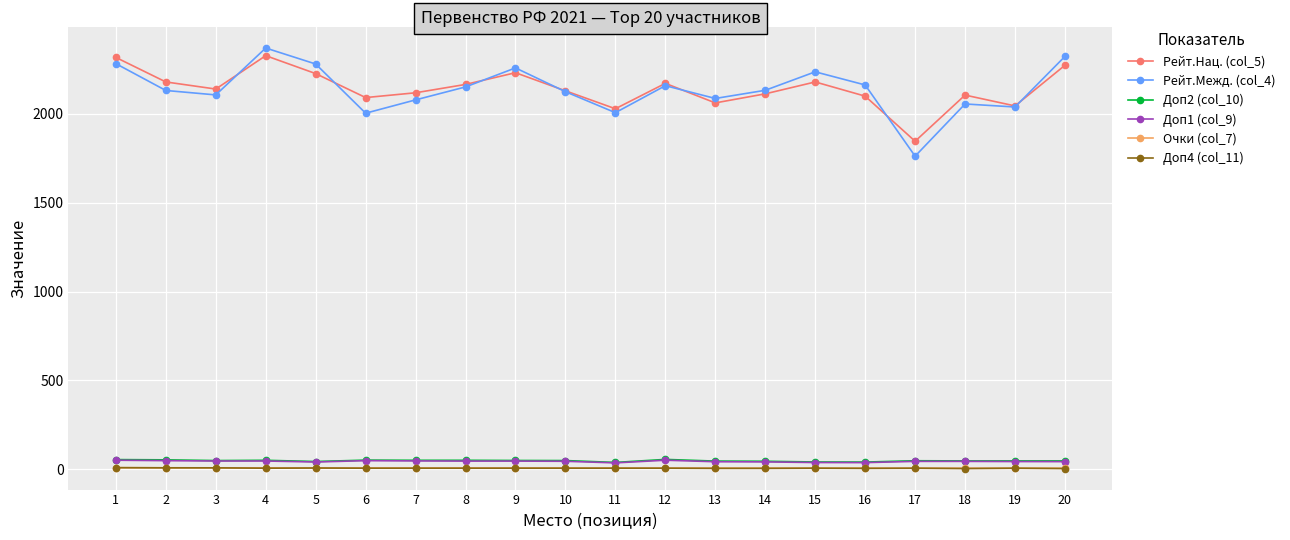

The value of Доп4 (col_11) at 8 is 5.0. True or false?

True